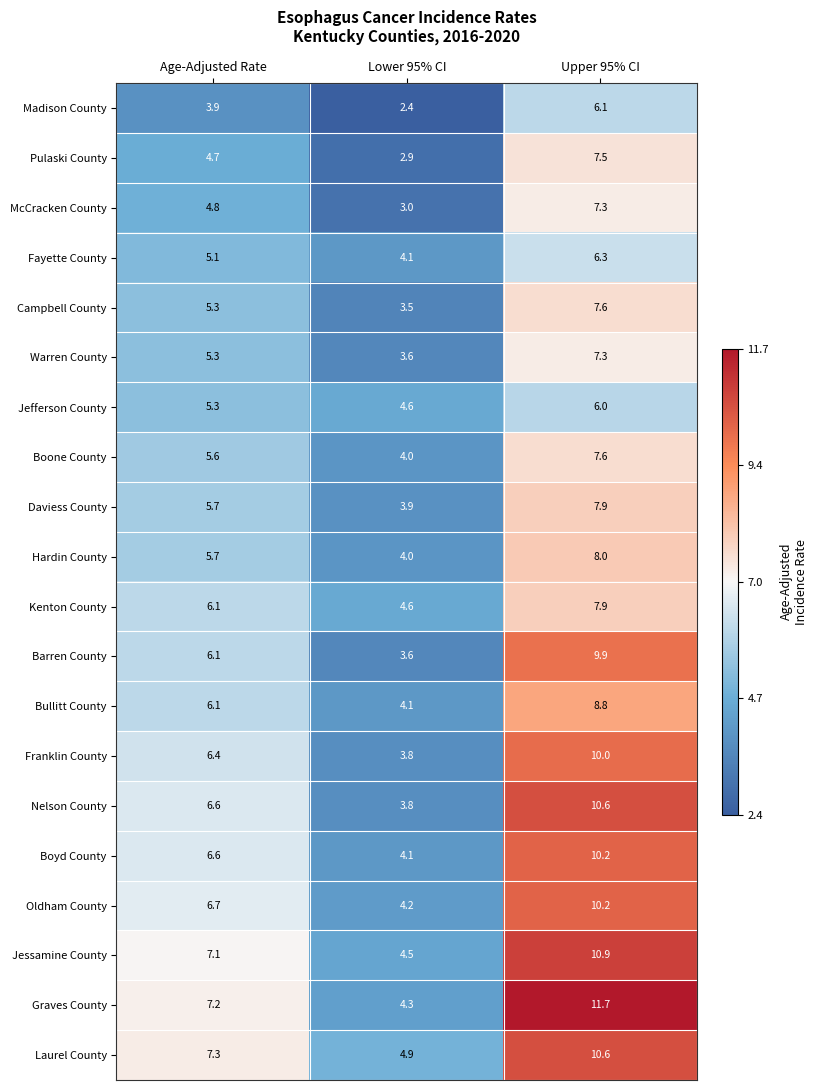

Between Lower 95% CI and Upper 95% CI, which series saw the biggest shift?

Graves County